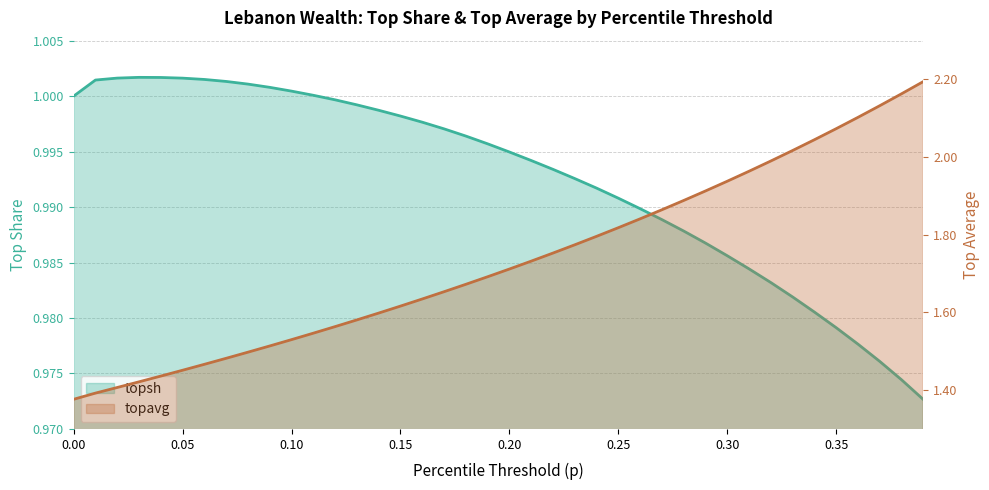

What is the sum of all topsh values?

39.7